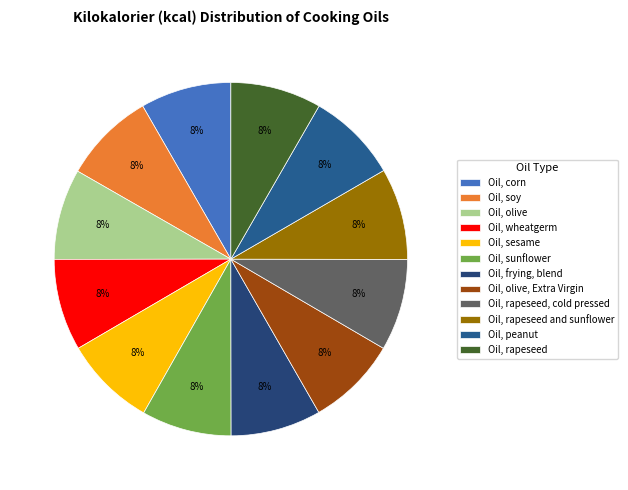

Is it true that Oil, peanut is 12% of the pie?

False